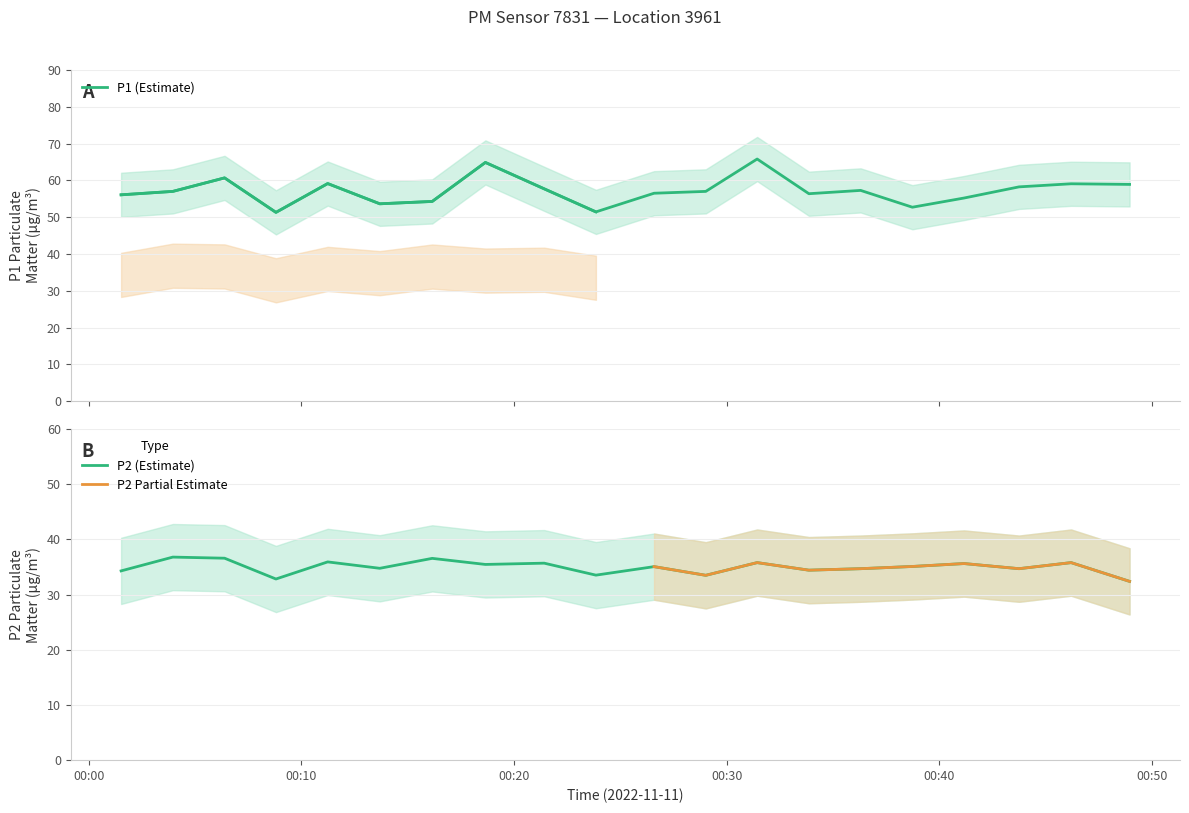

True or false: P2 has more than 1 interior local peaks.

True